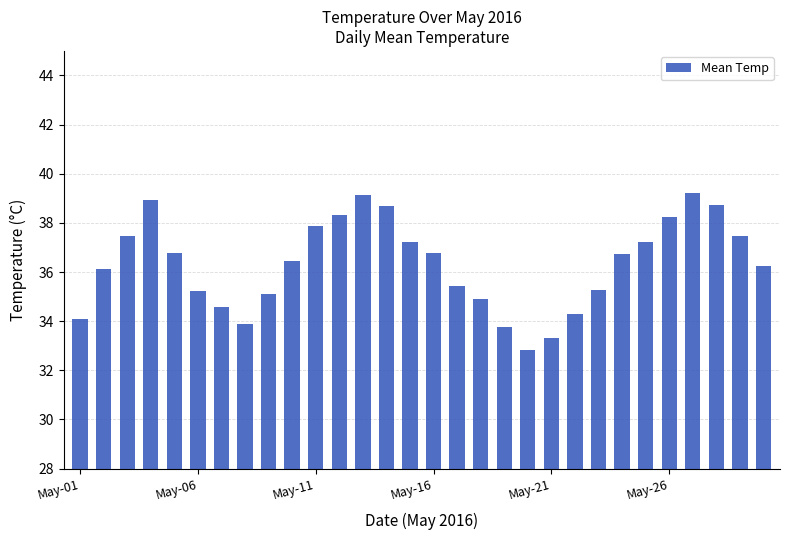

What is the minimum value shown in the chart?

32.8